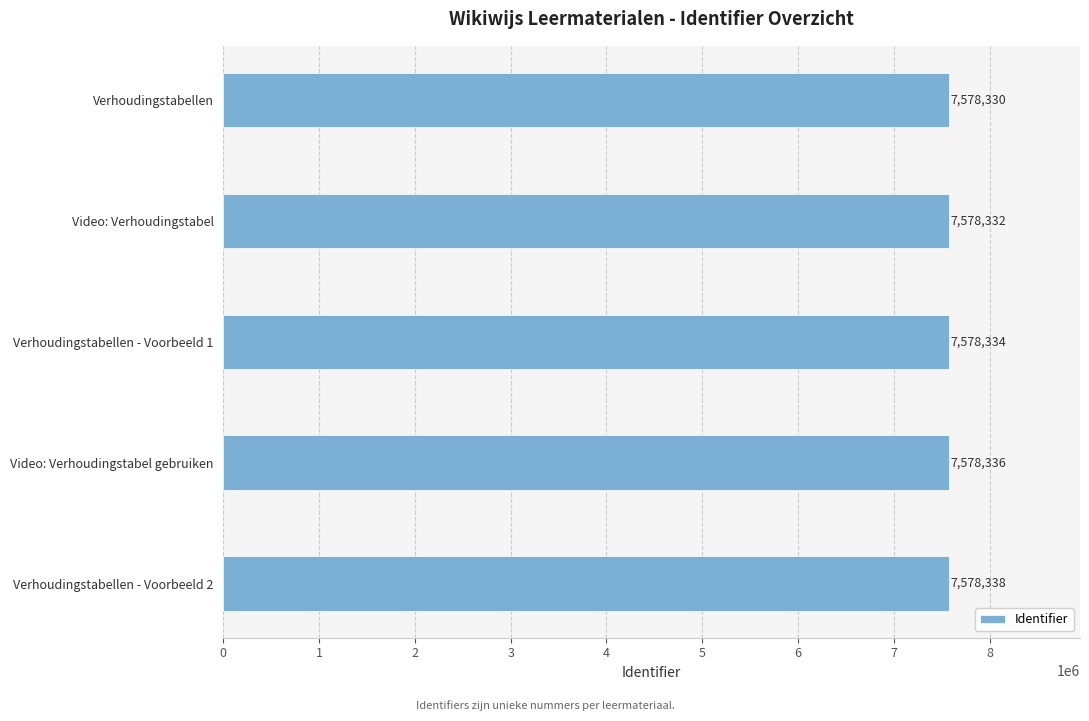

Count the number of data series in this chart.

1